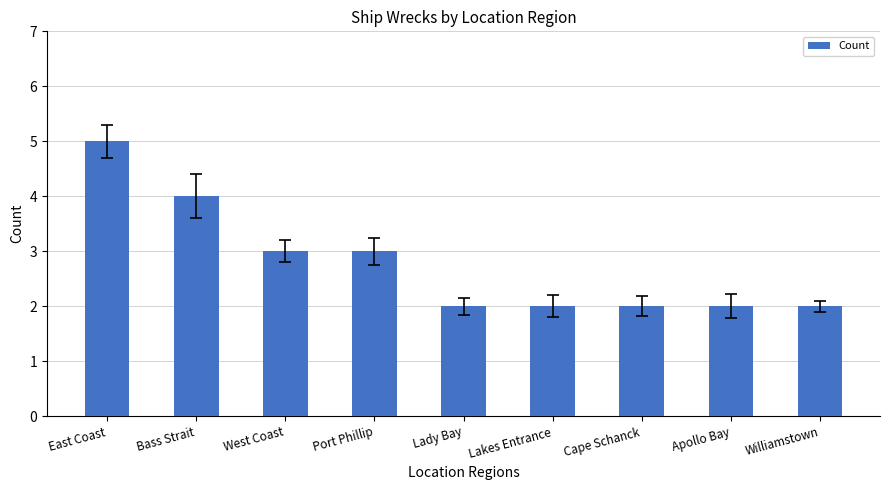

What is the label of the 7th bar from the right?

West Coast